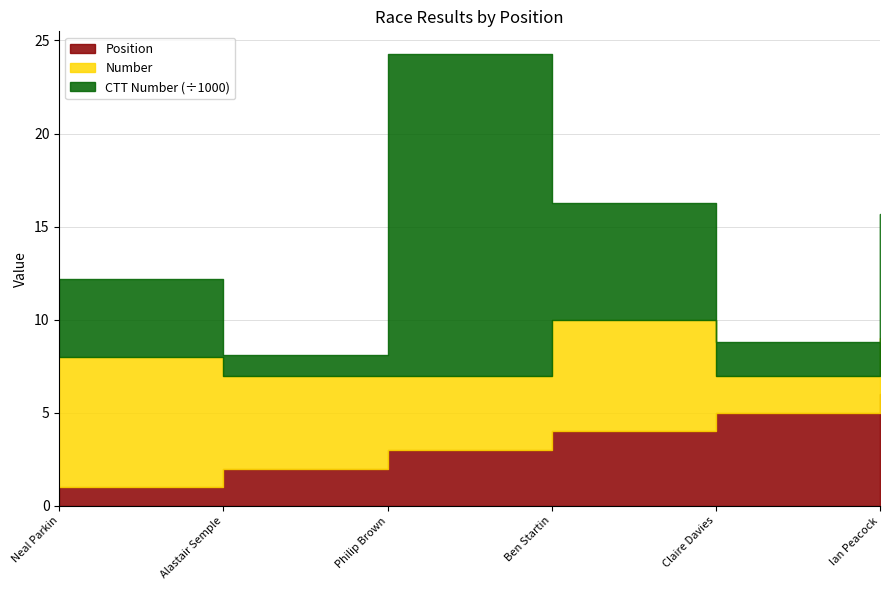

True or false: Position and CTT Number intersect in this chart.

False